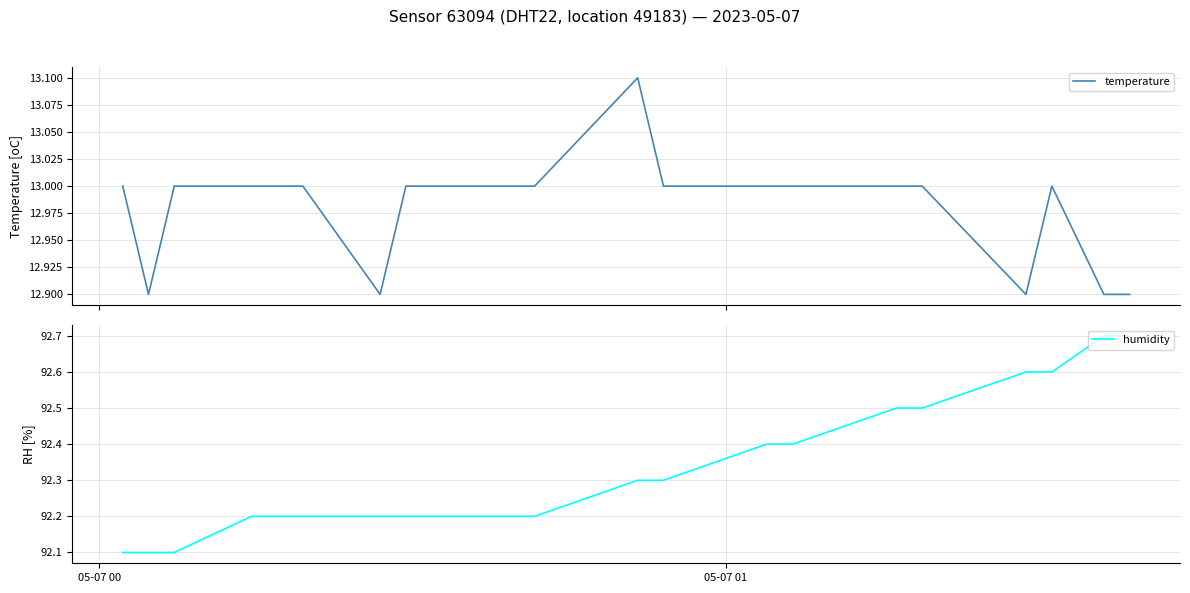

What is the value of the humidity point at the 13th from the left?

92.4